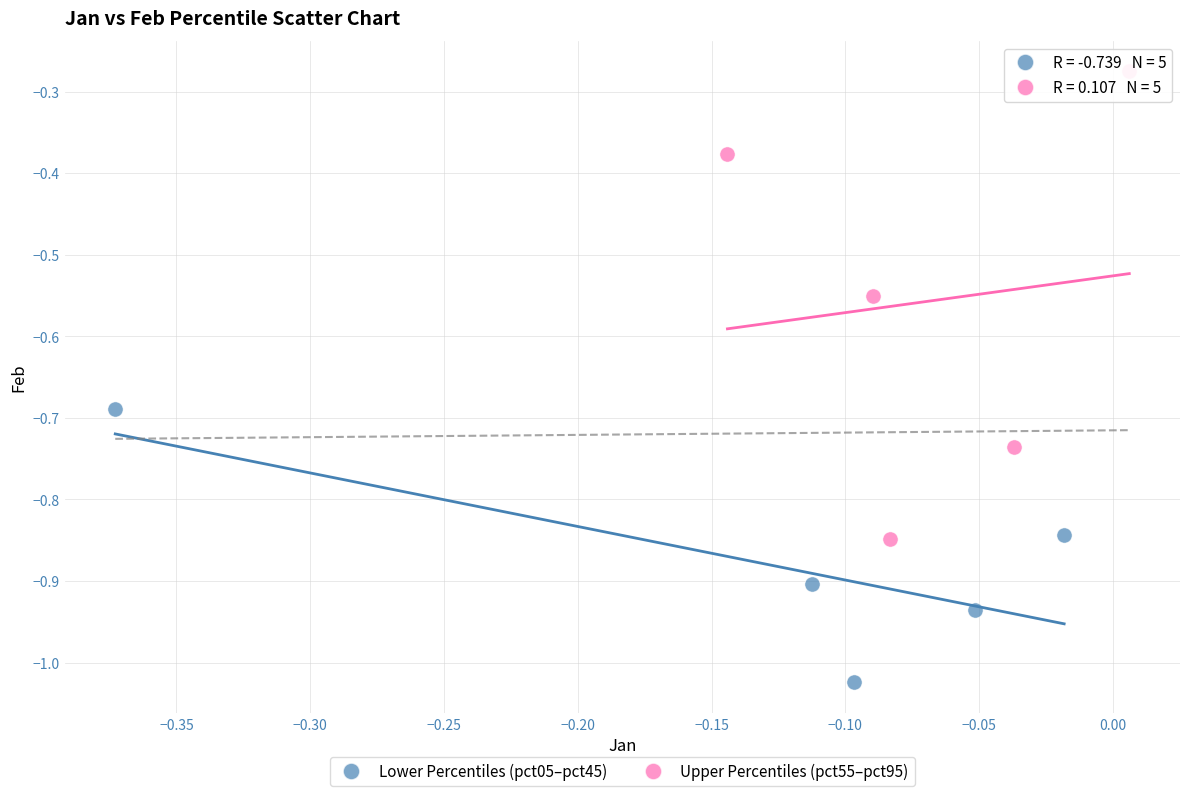

Which series contains the lowest Y value?

Lower Percentiles (pct05–pct45)